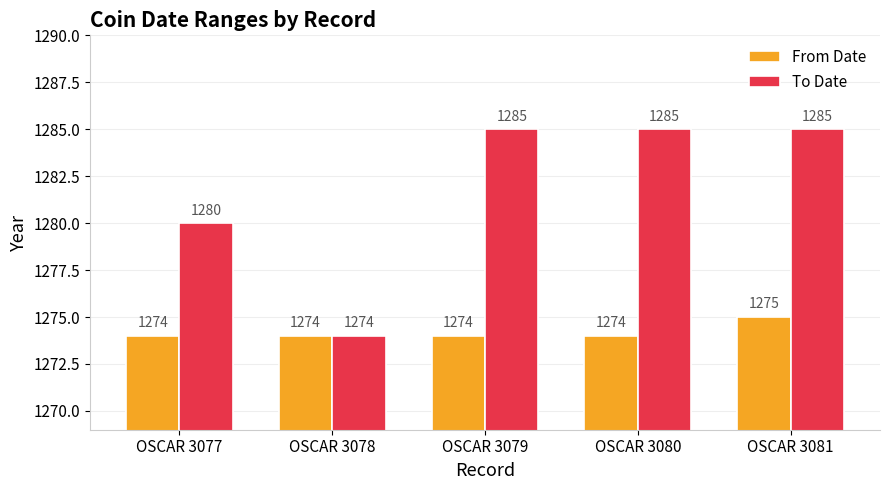

What is the smallest value displayed?

1274